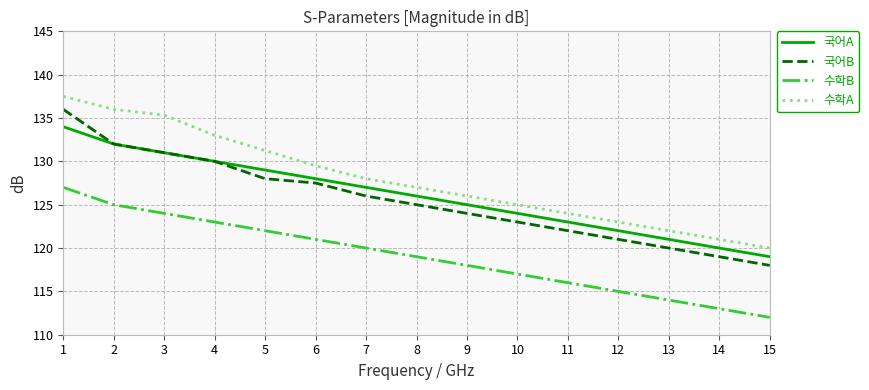

How many lines are shown in the chart?

4